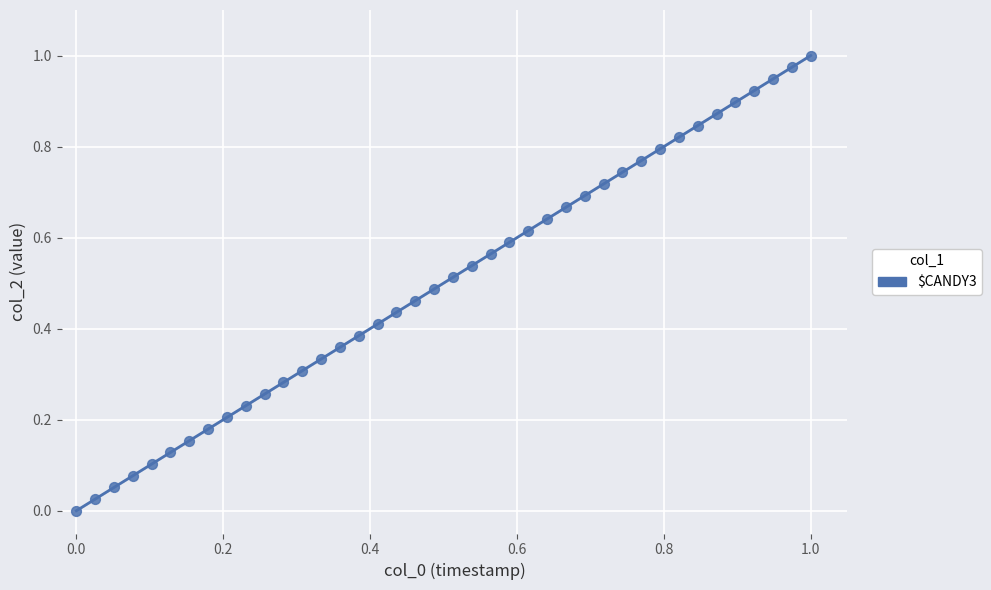

How many points are shown in the scatter plot?

40